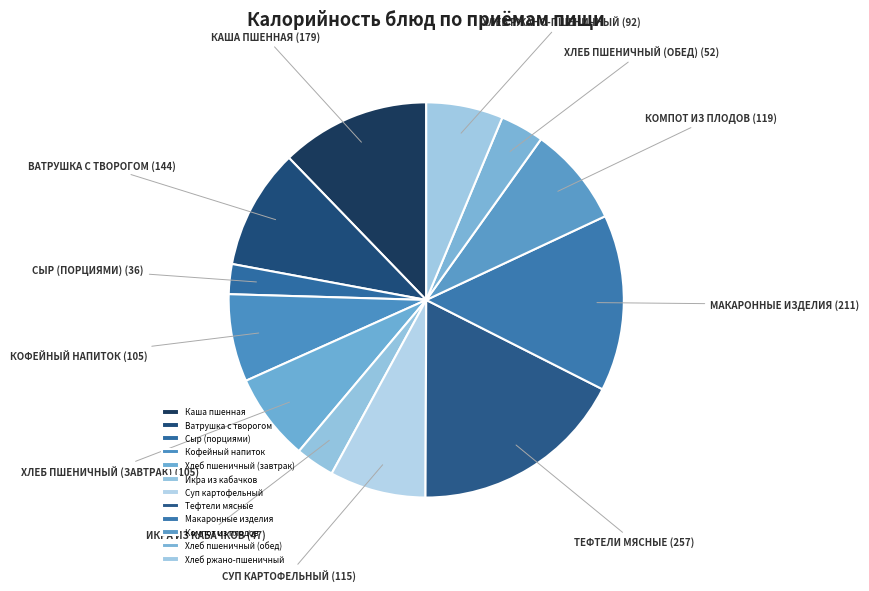

The Макаронные изделия slice represents 7% of the pie. True or false?

False